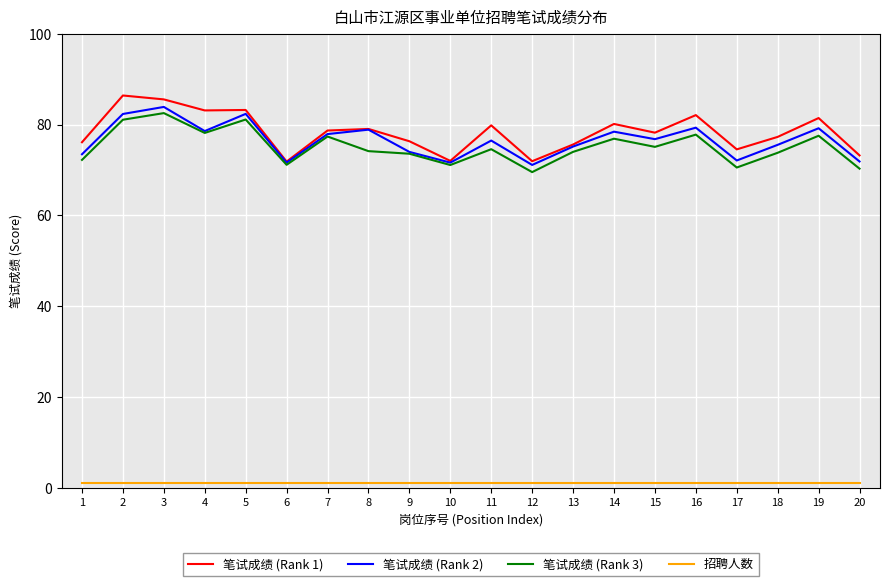

Is it true that 笔试成绩 (Rank 1) equals 17.6 at 11?

False